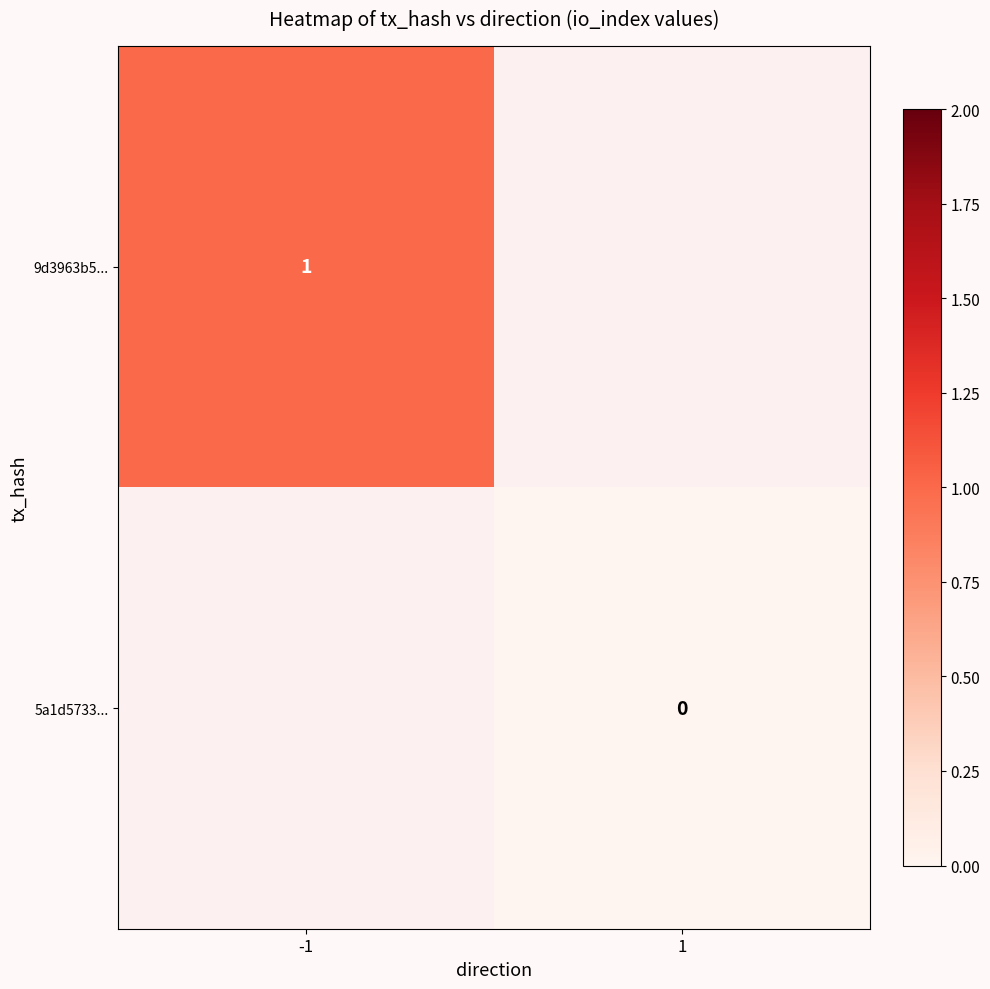

Is the value of 9d3963b5... at -1 greater than the value of 5a1d5733... at 1?

Yes